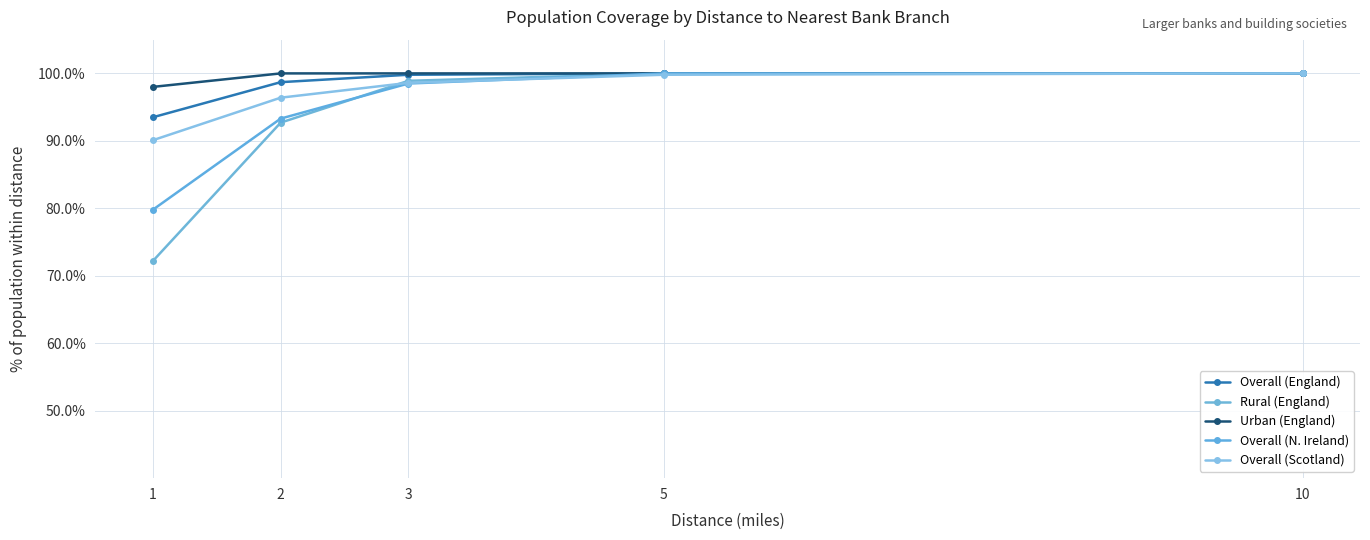

What is the maximum value for Urban (England)?

100.0